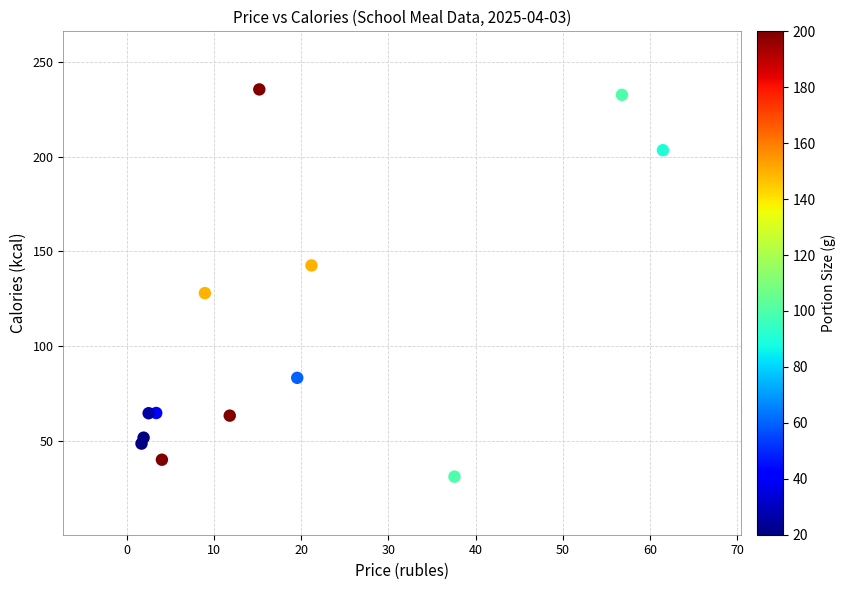

What is the range of X values (max minus min)?

59.8